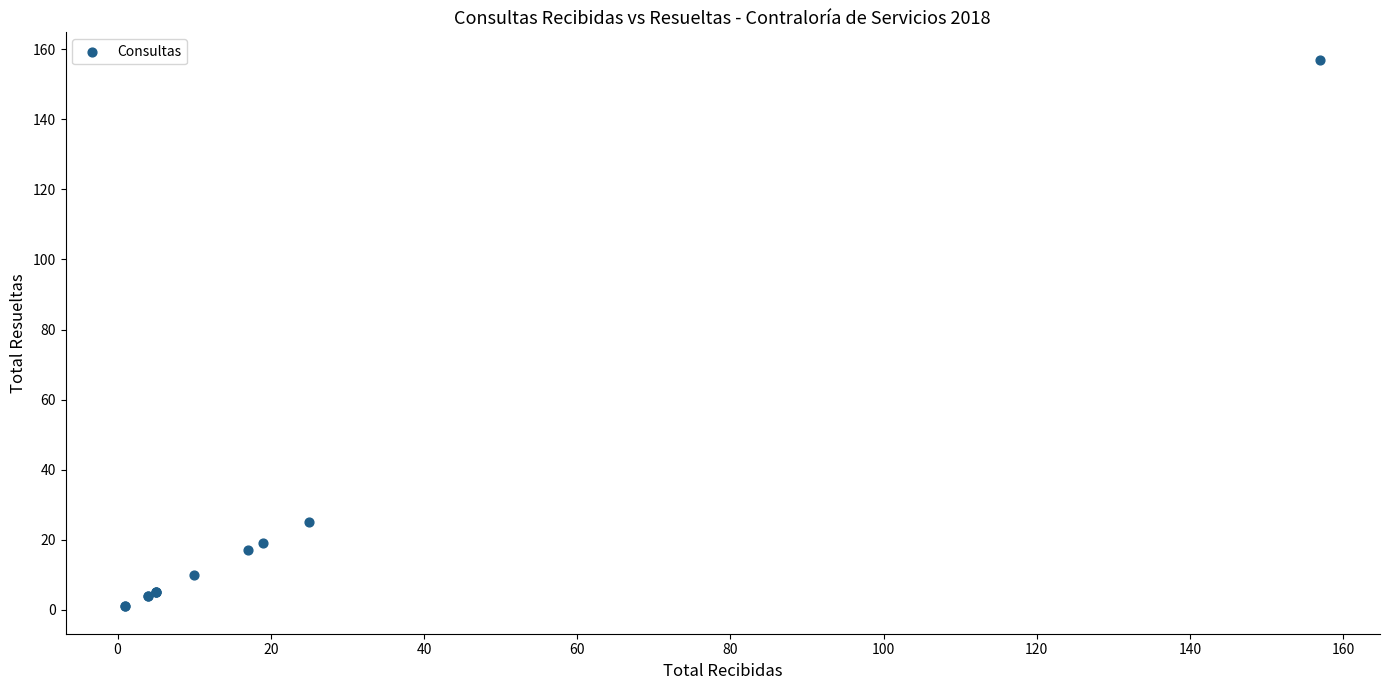

What Y value in the scatter plot is closest to 79?

25